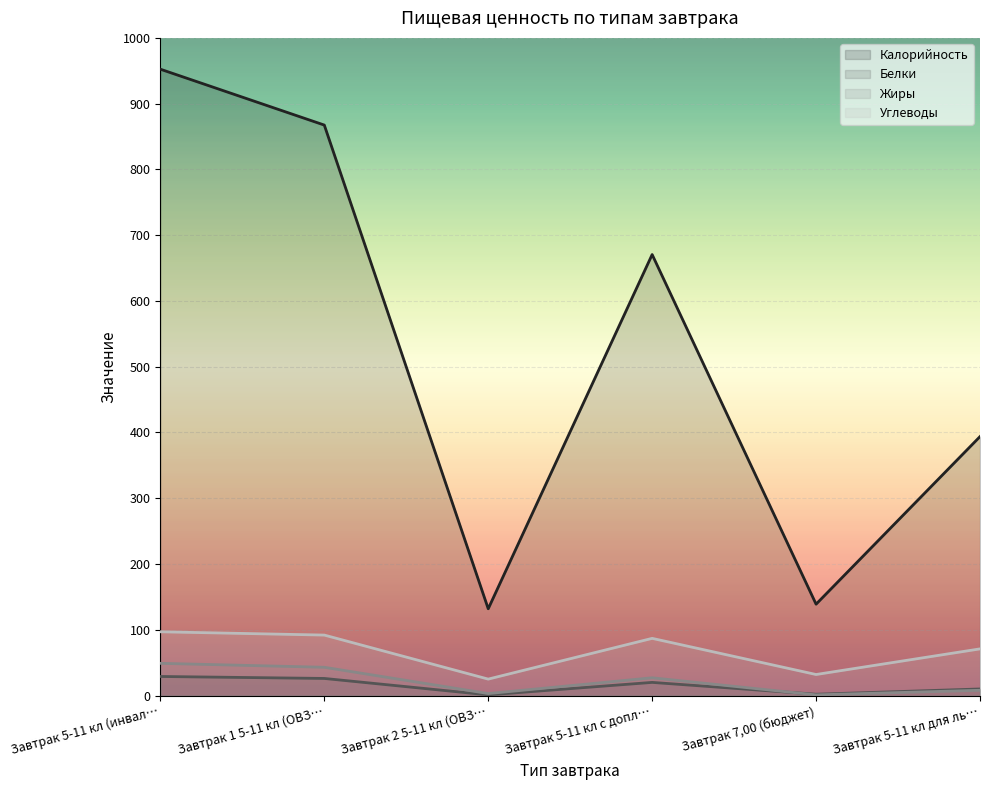

True or false: Белки and Жиры cross at least once.

True